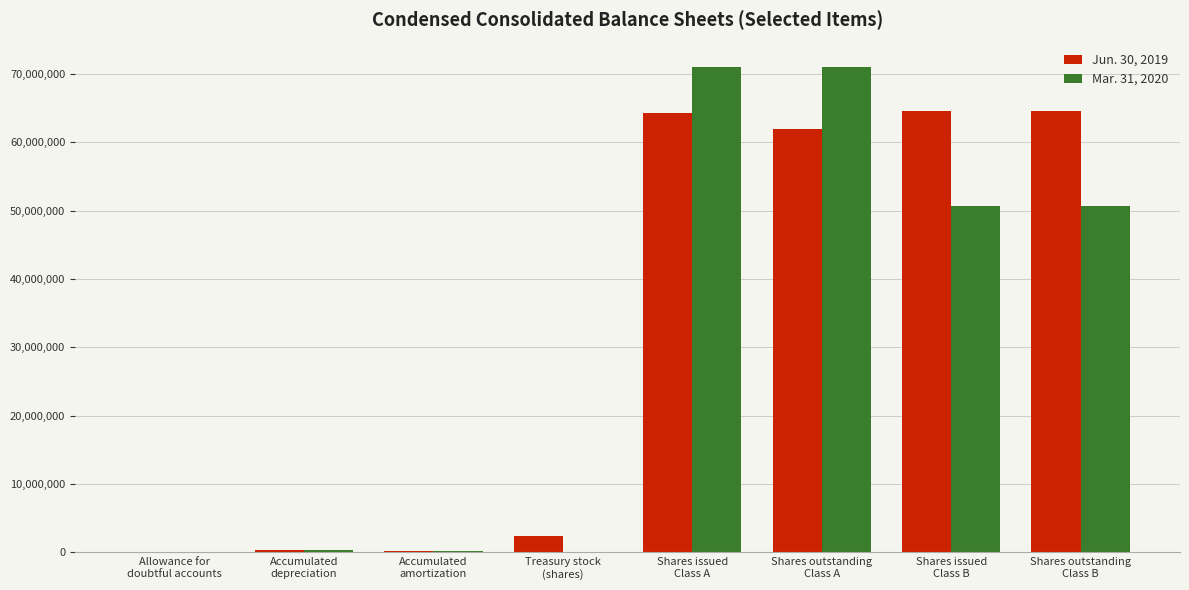

What is the greatest value displayed?

71070617